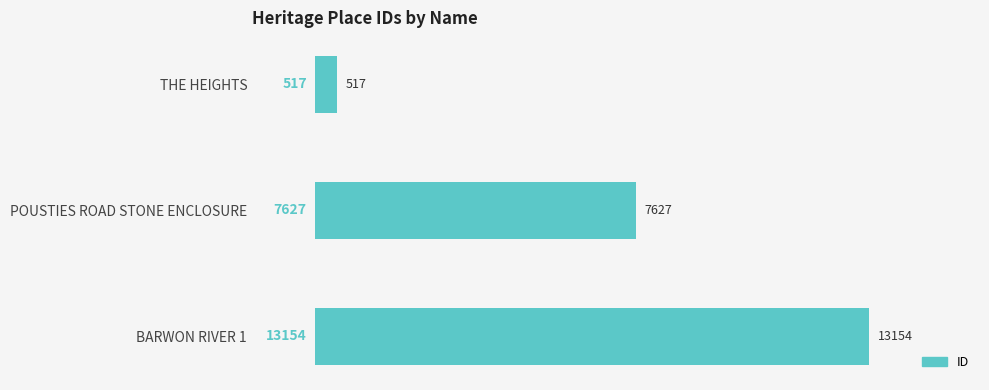

List the labels in order of value, smallest first.

THE HEIGHTS, POUSTIES ROAD STONE ENCLOSURE, BARWON RIVER 1